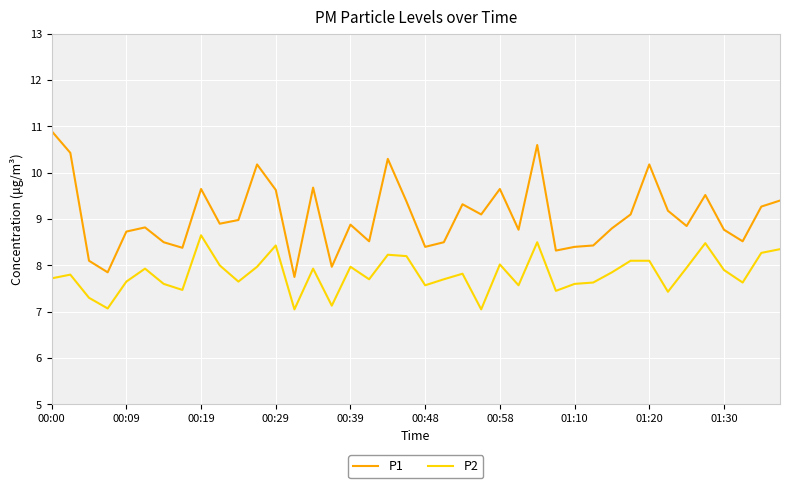

Which series has the largest total across all categories?

P1